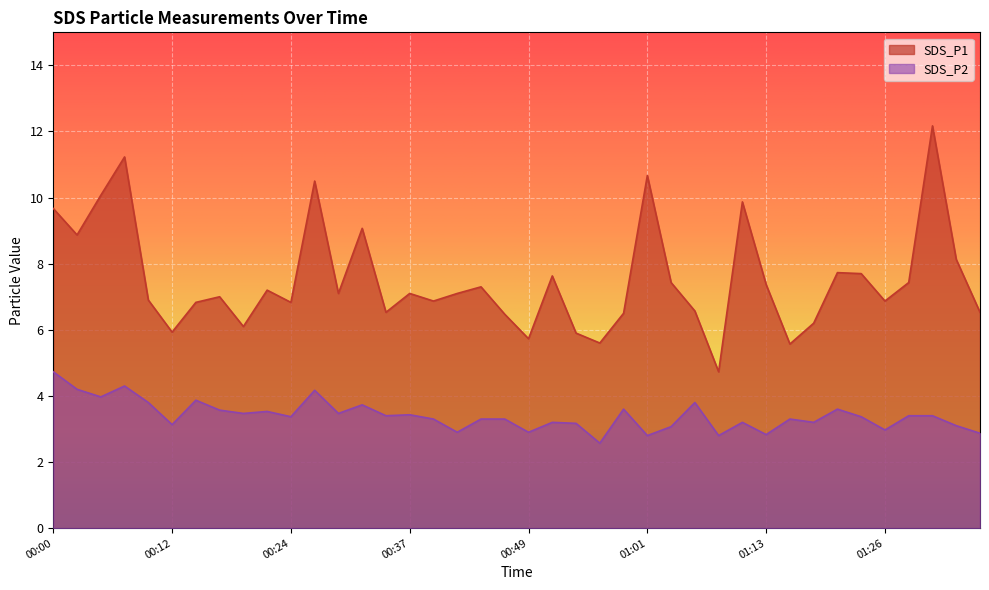

Count the number of categories in the chart.

40